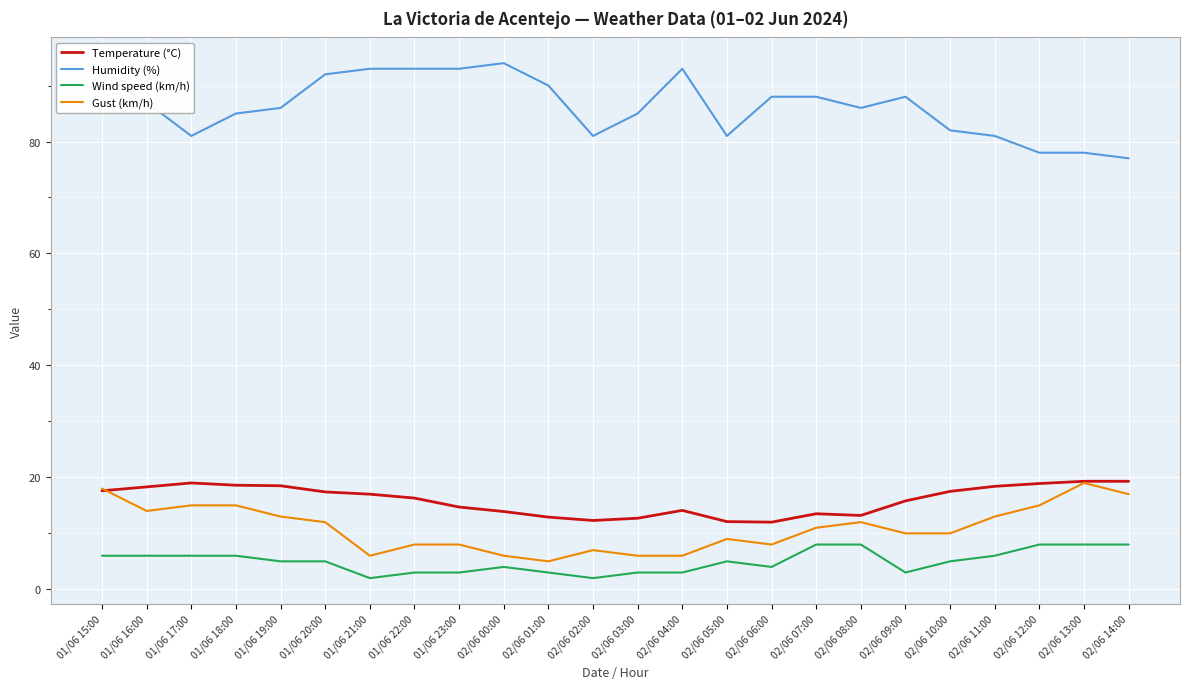

True or false: Humidity (%) and Wind speed (km/h) cross at least once.

False